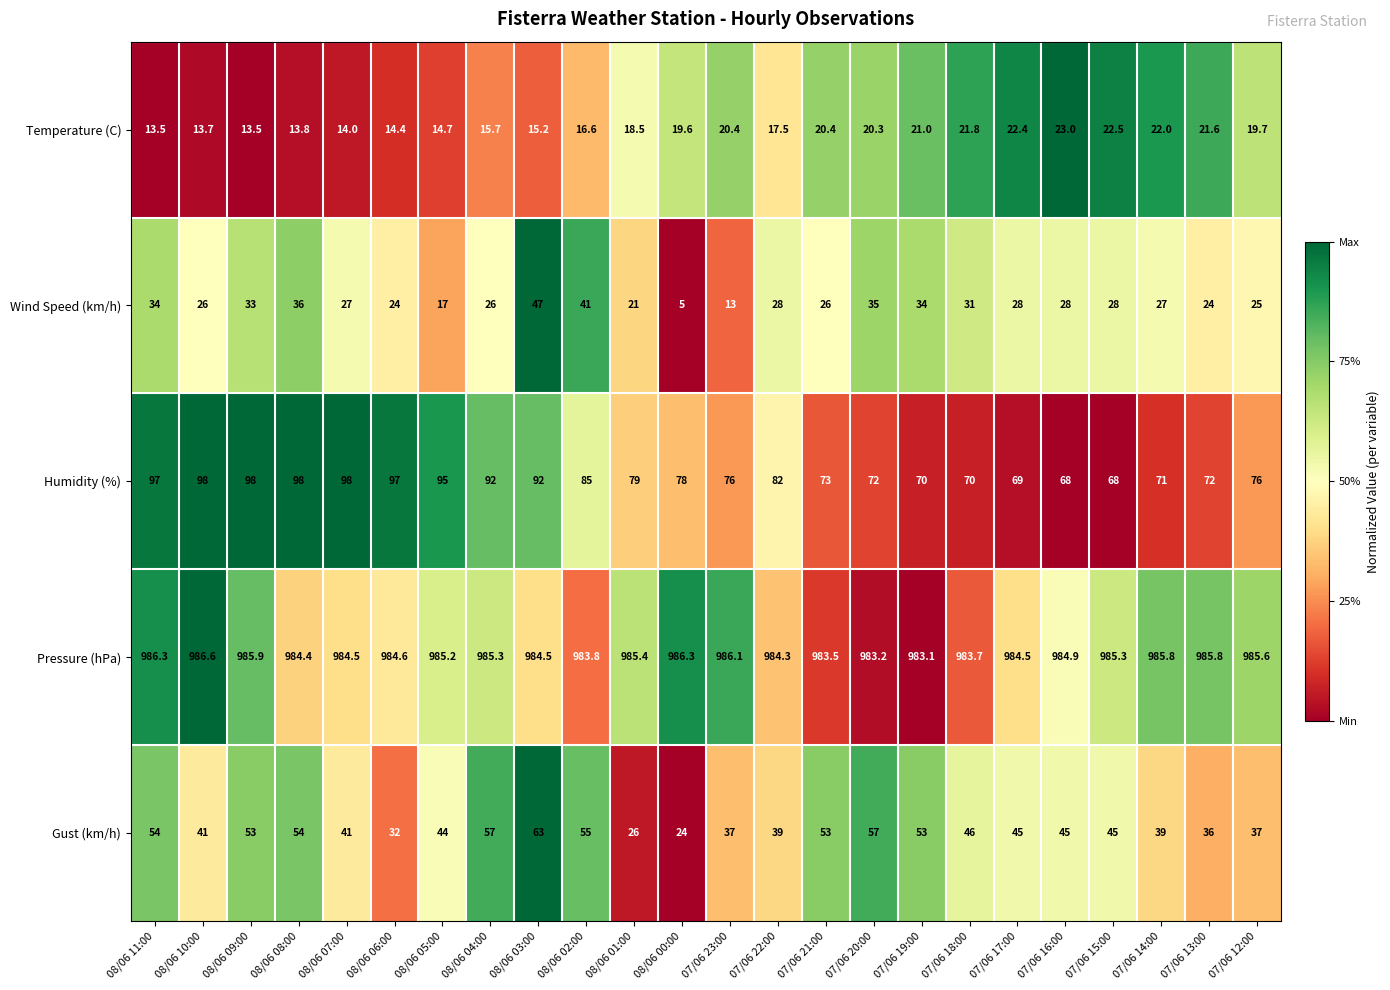

At which category is the sum across all series the highest?

08/06 03:00